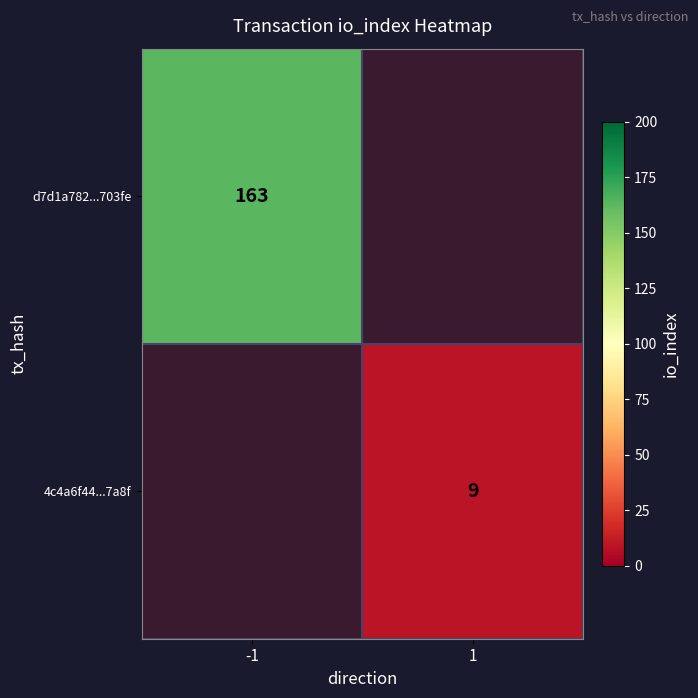

The d7d1a782...703fe series shows 235 at -1. True or false?

False